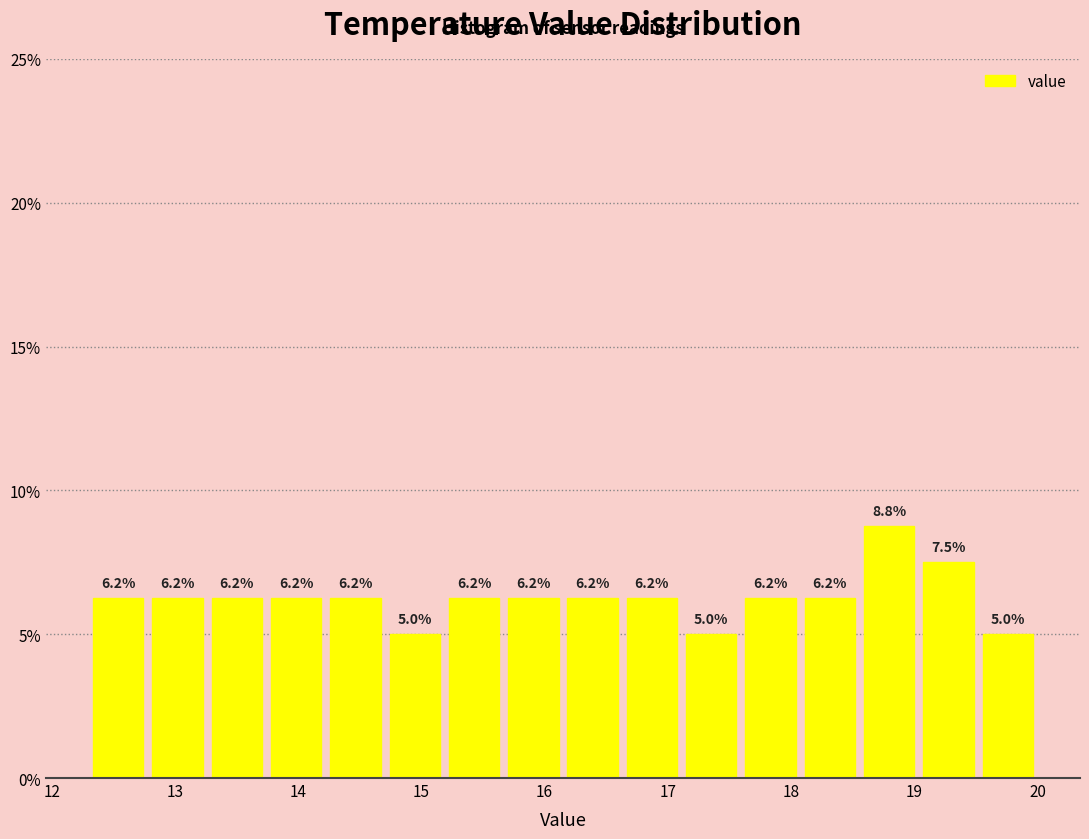

Over which range of the x-axis is the bar tallest?

18.6 to 19.0